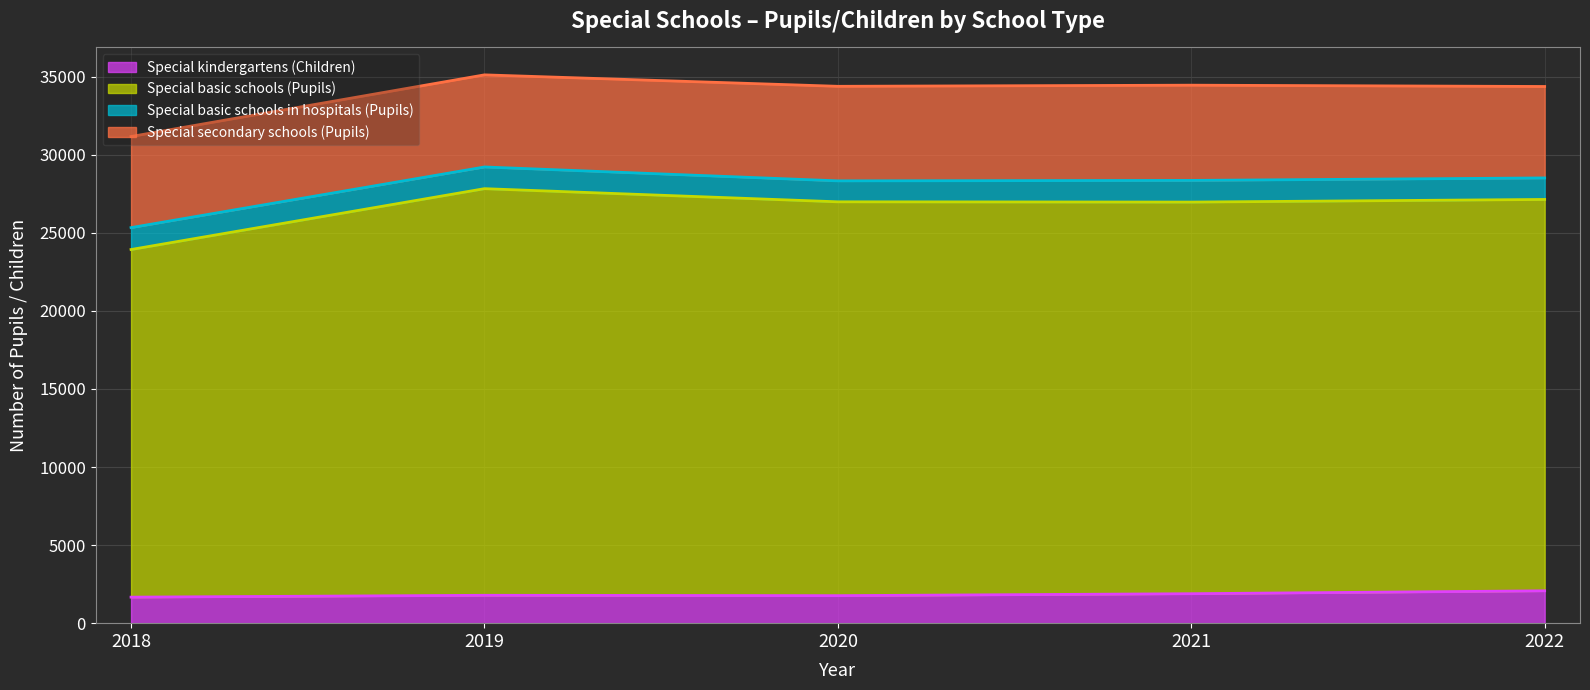

The value of Special kindergartens (Children) at 2020 is 1762. True or false?

True